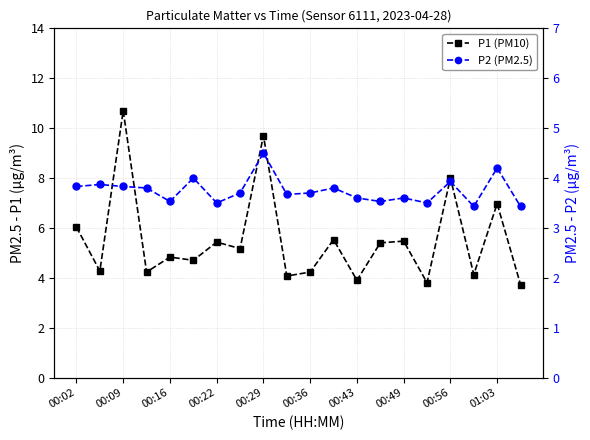

Is the value of P2 (PM2.5) at 17 greater than the value of P1 (PM10) at 18?

No